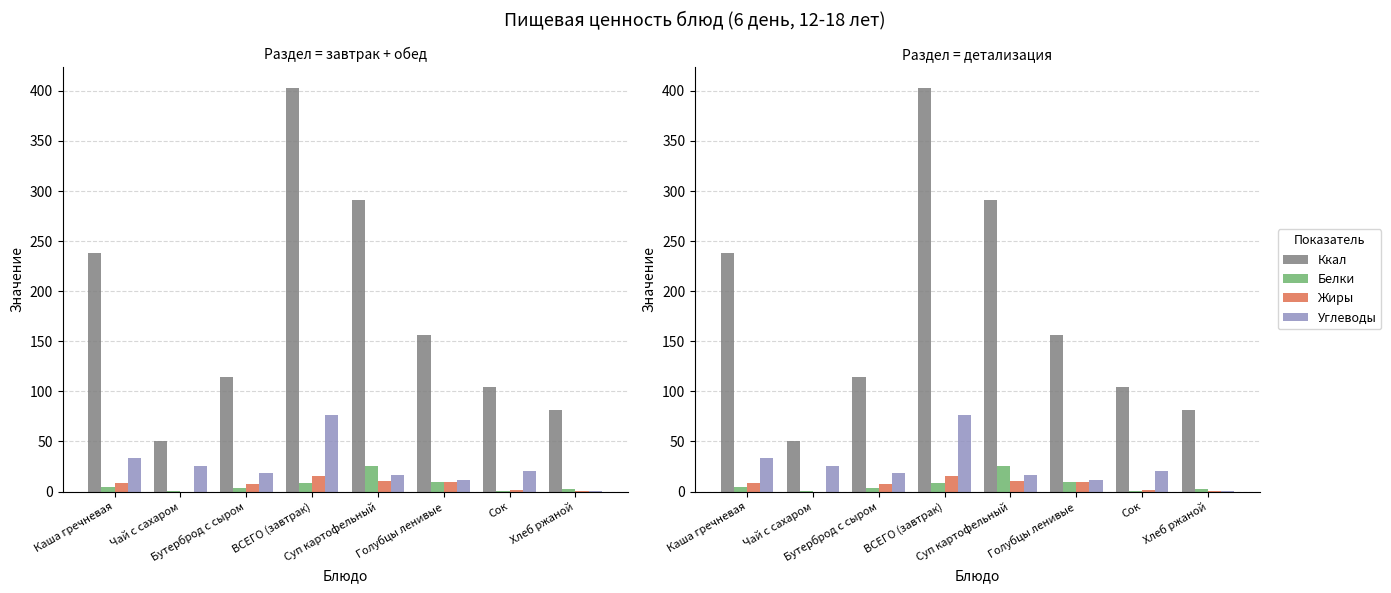

The value of Углеводы at Чай с сахаром is 25.2. True or false?

True